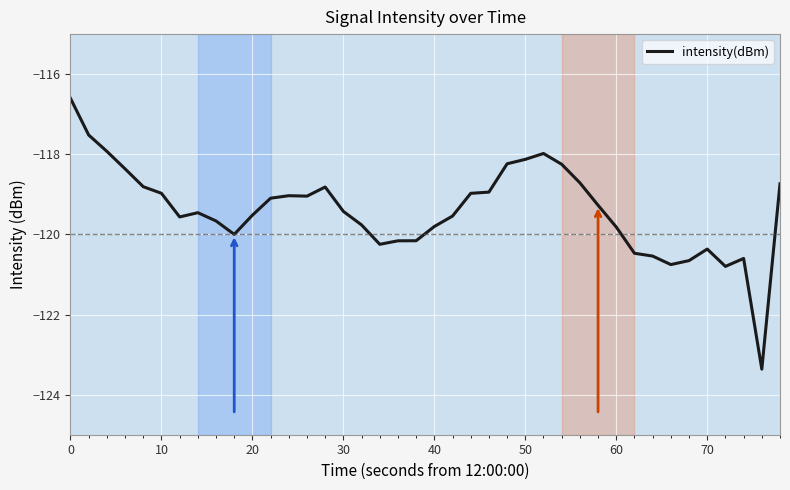

What is the difference between the maximum and minimum values?

6.8